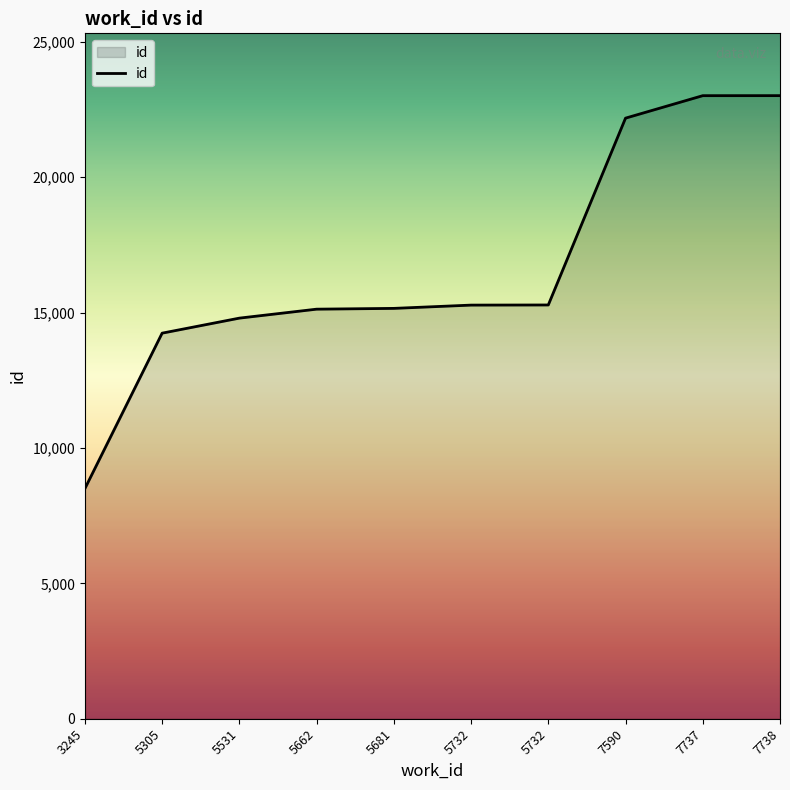

What is the ratio of the value at 7590 to the value at 3245?

2.6